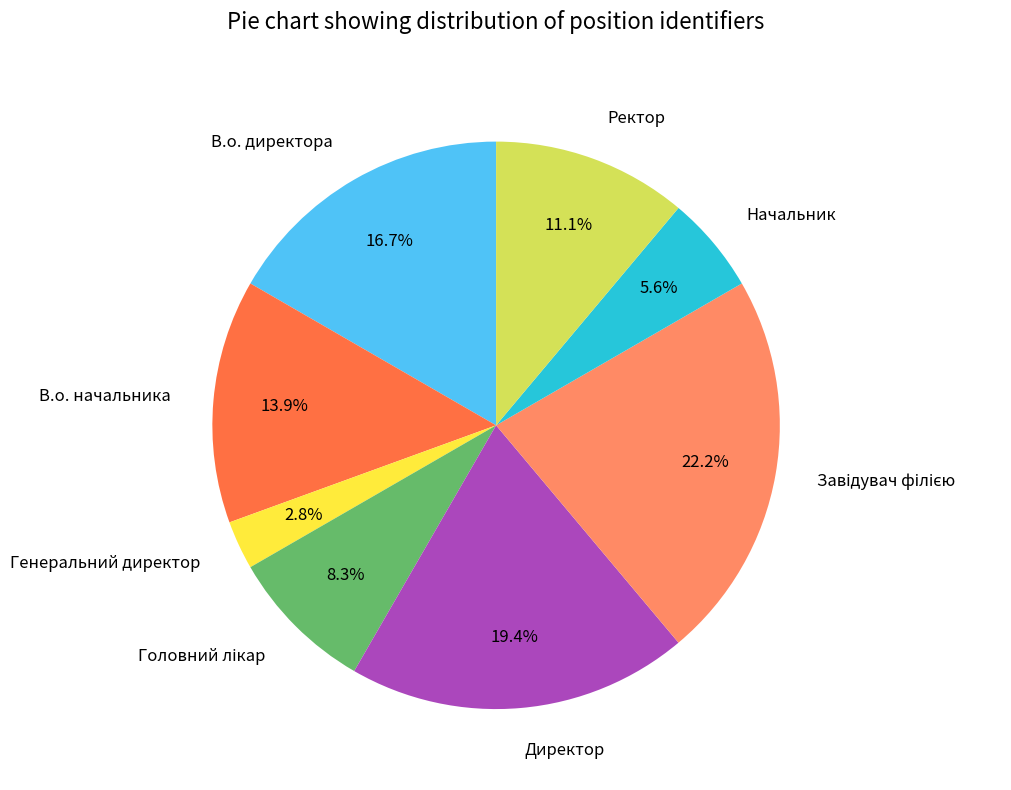

How much of the chart is everything except Начальник?

94.4%